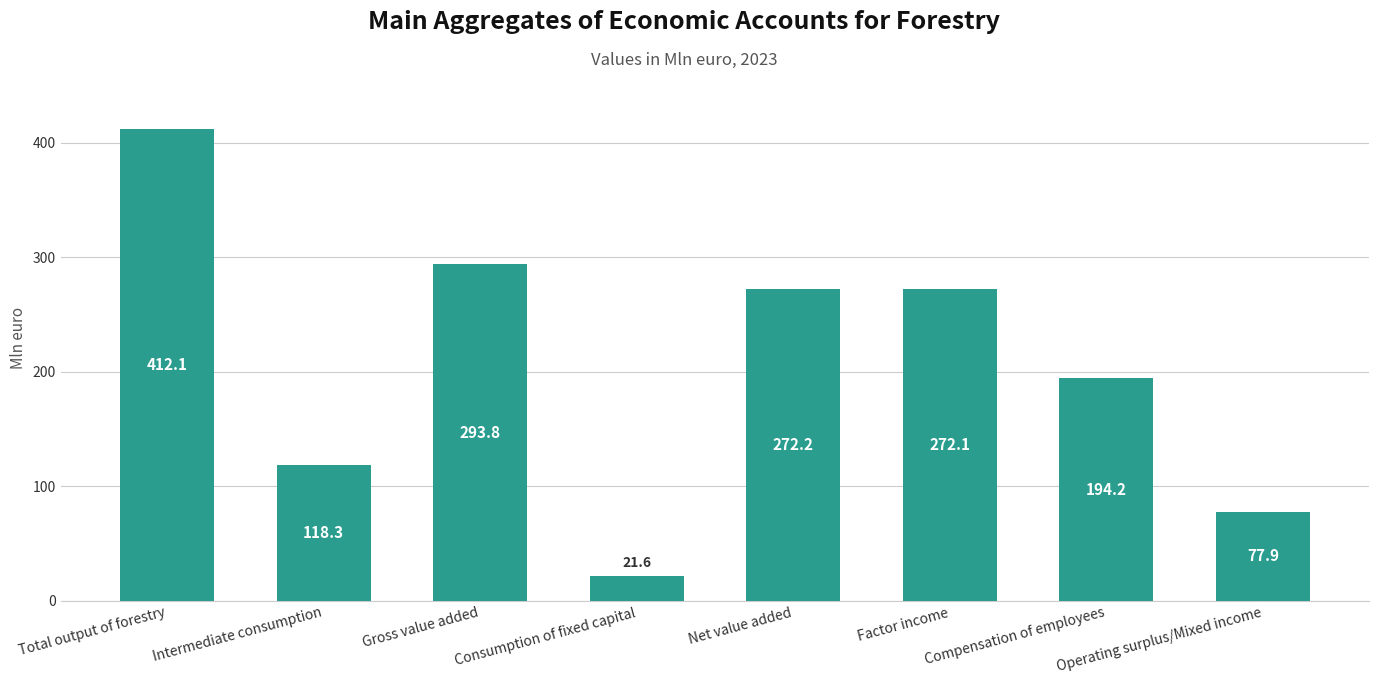

Rank the categories by value from lowest to highest.

Consumption of fixed capital, Operating surplus/Mixed income, Intermediate consumption, Compensation of employees, Factor income, Net value added, Gross value added, Total output of forestry